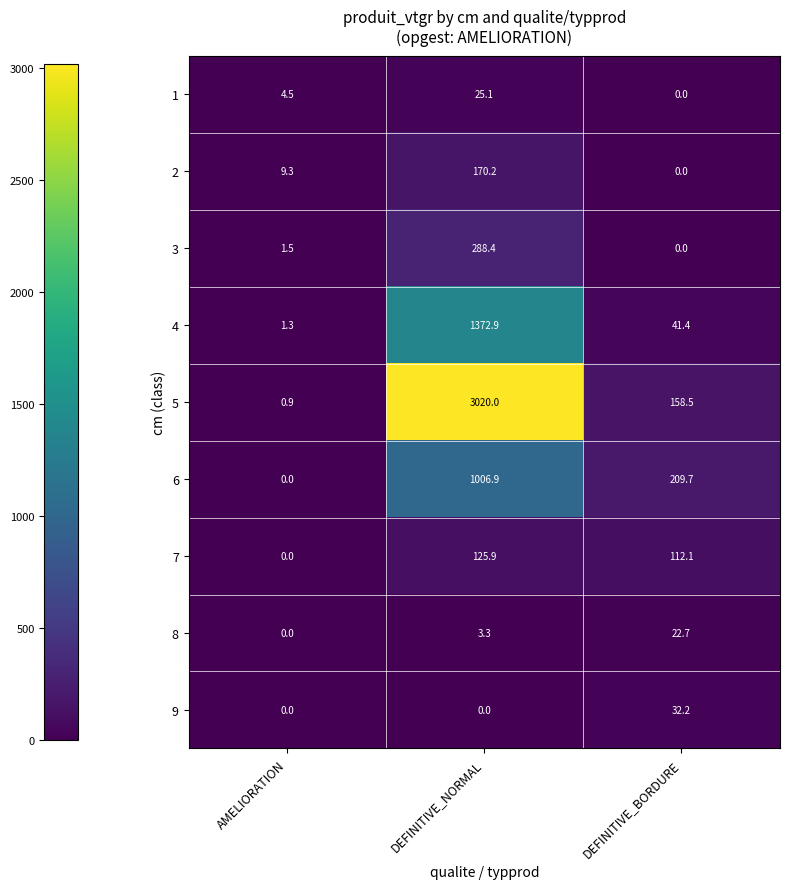

How many values in the 3 series are below 1?

1